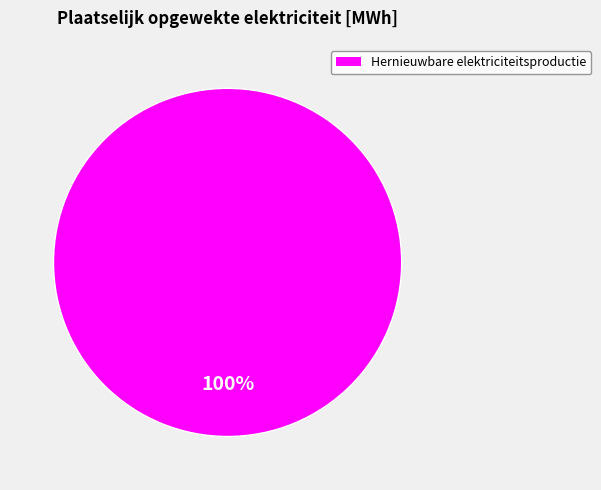

Is there a majority slice in this chart?

Yes